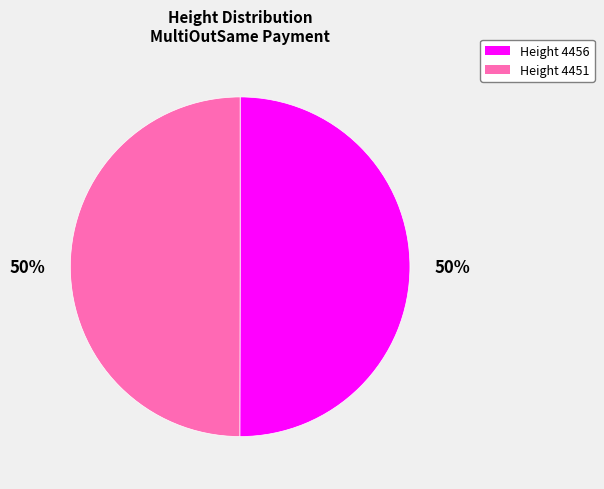

What is the ratio of the value at Height 4451 to the value at Height 4456?

1.0